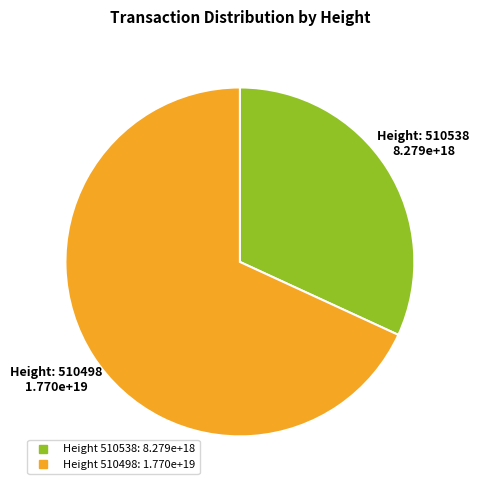

Is there a majority slice in this chart?

Yes